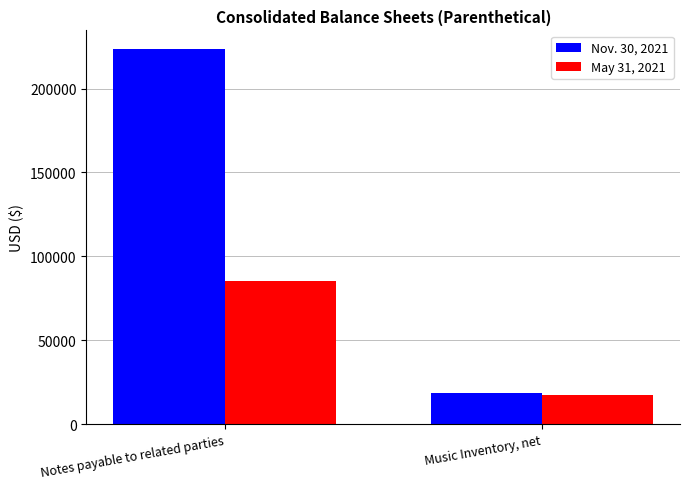

Between Notes payable to related parties and Music Inventory, net, which series saw the biggest shift?

Nov. 30, 2021